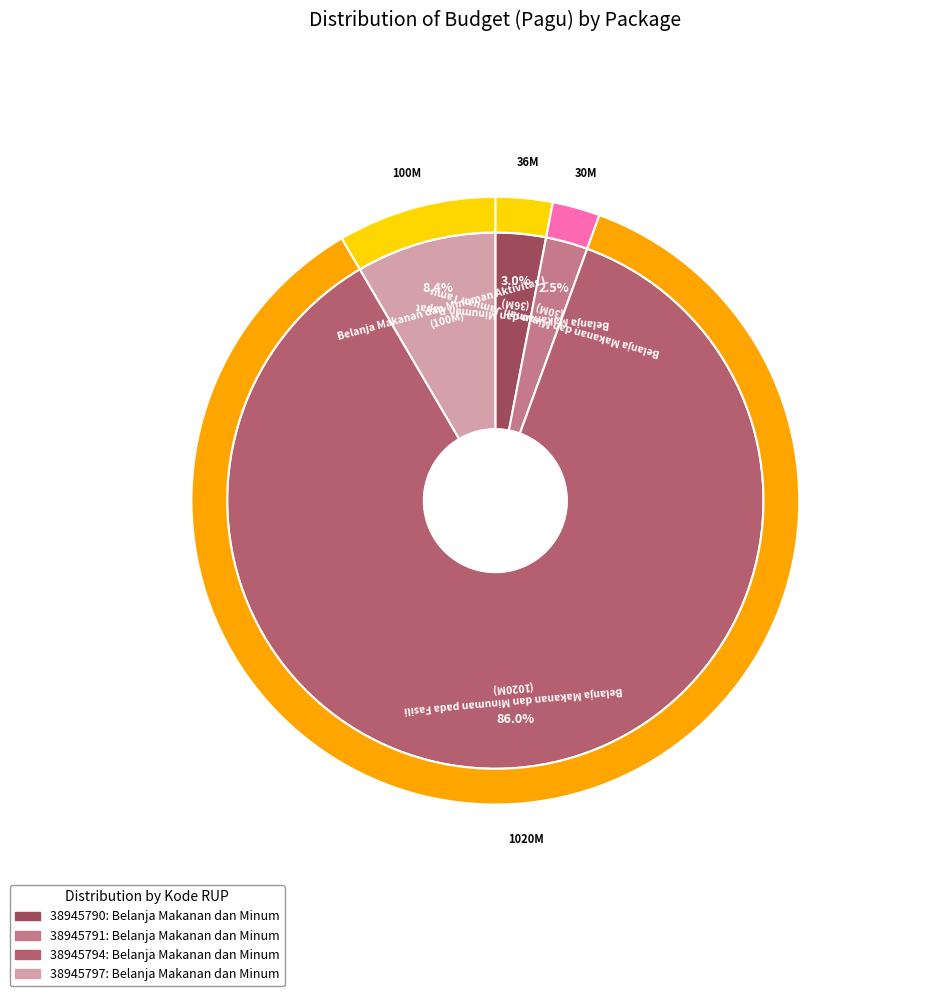

Combined, do 38945797 and 38945791 account for over 50%?

No